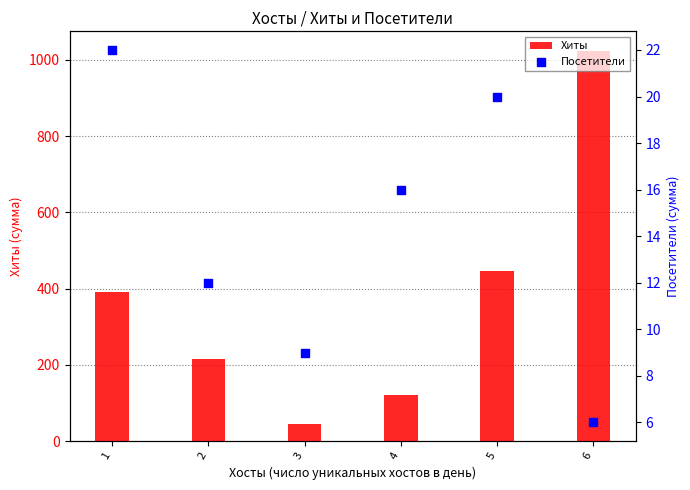

Which series has the largest total across all categories?

Хиты